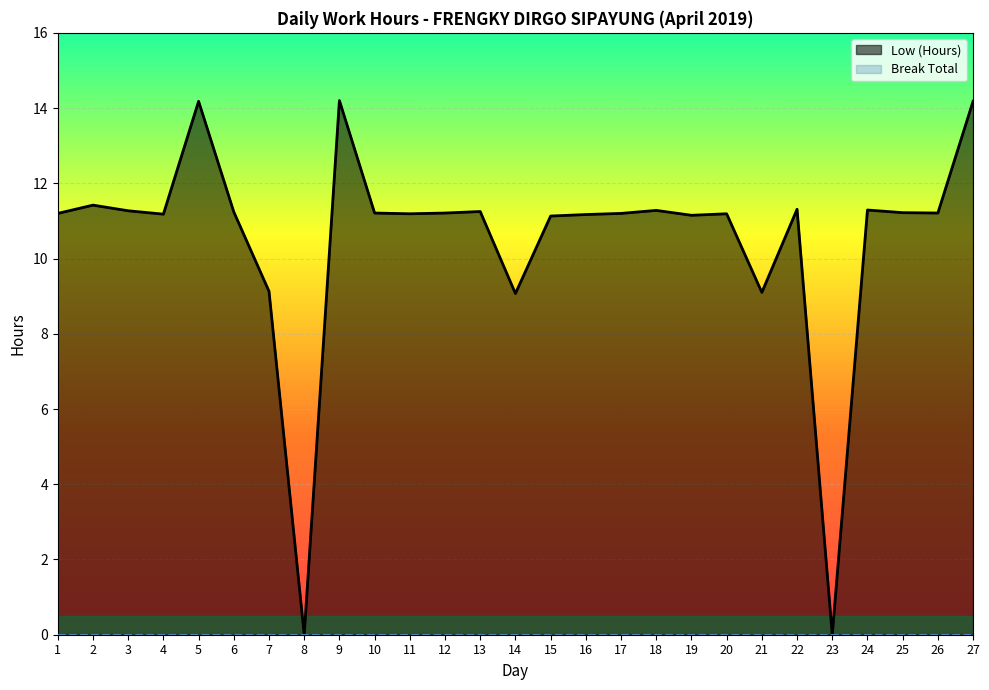

What value does the data have at 7?

9.1